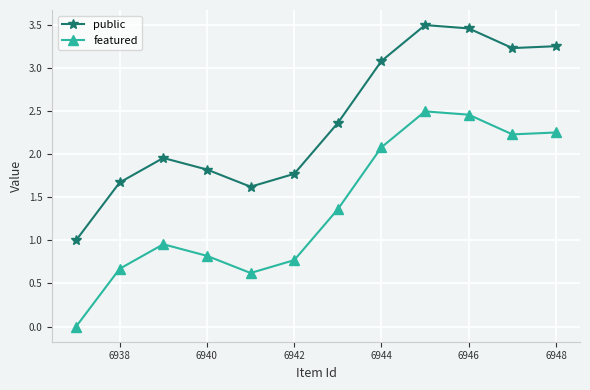

How many positive values does the featured series have?

11